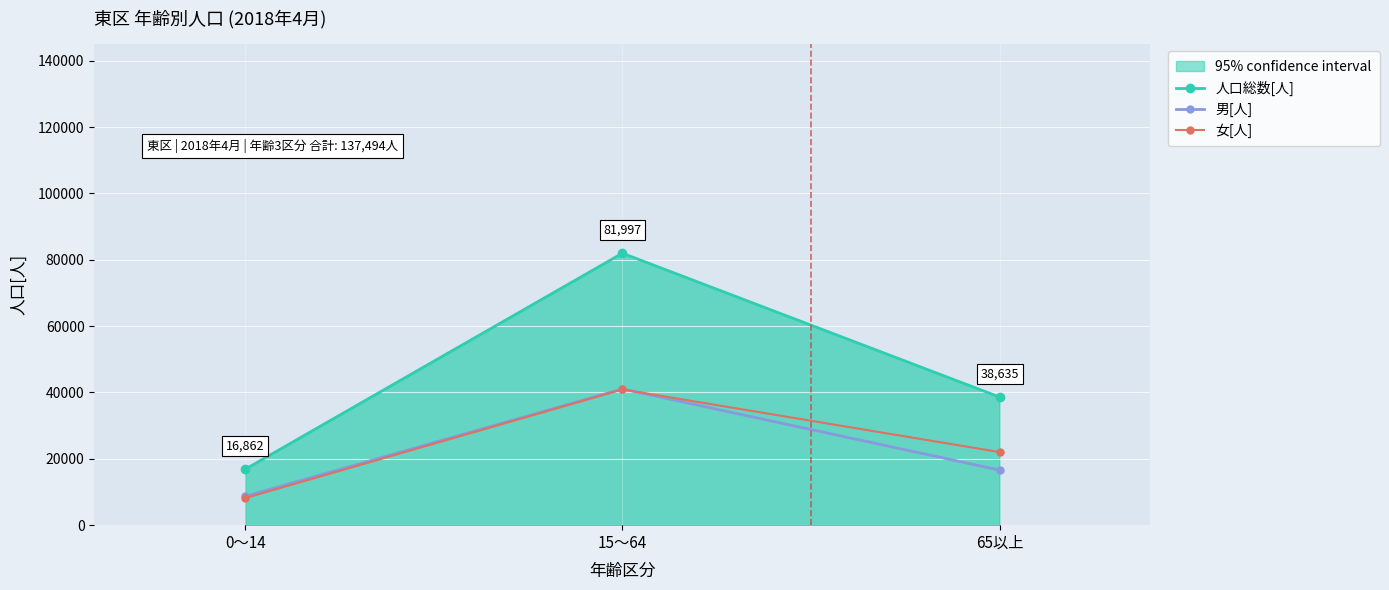

At which label does 女[人] first exceed 22033?

15～64